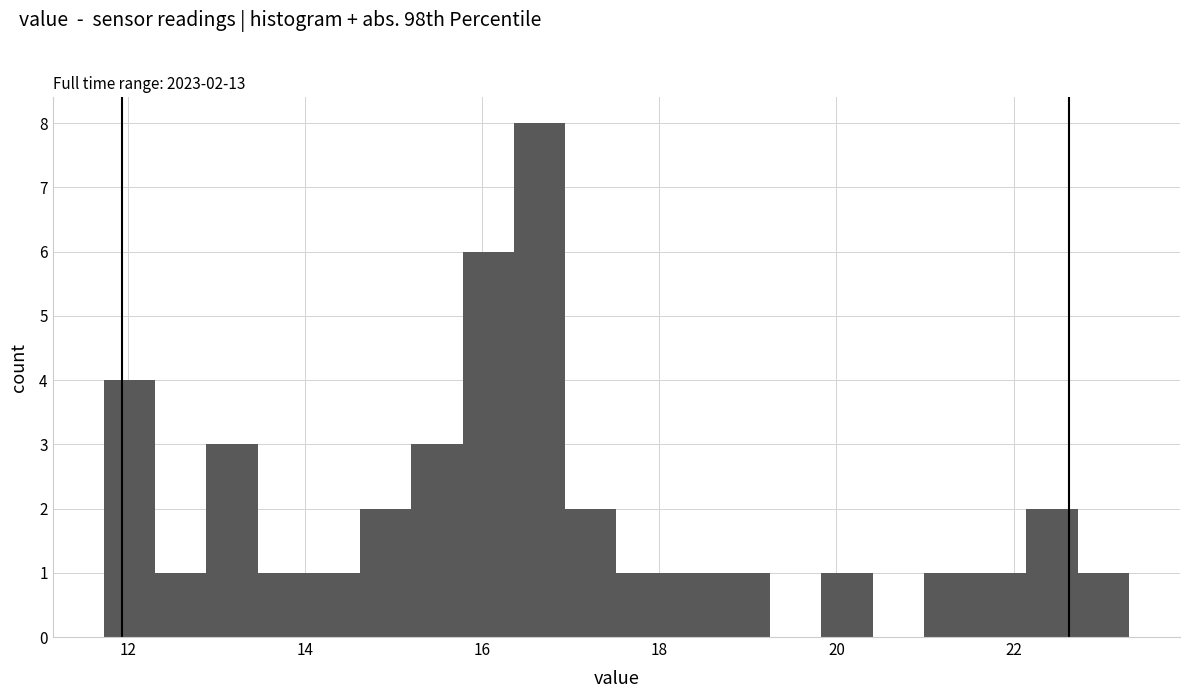

Around what value on the x-axis is the tallest bar? Give the approximate position of its centre, as read against the axis.

16.6